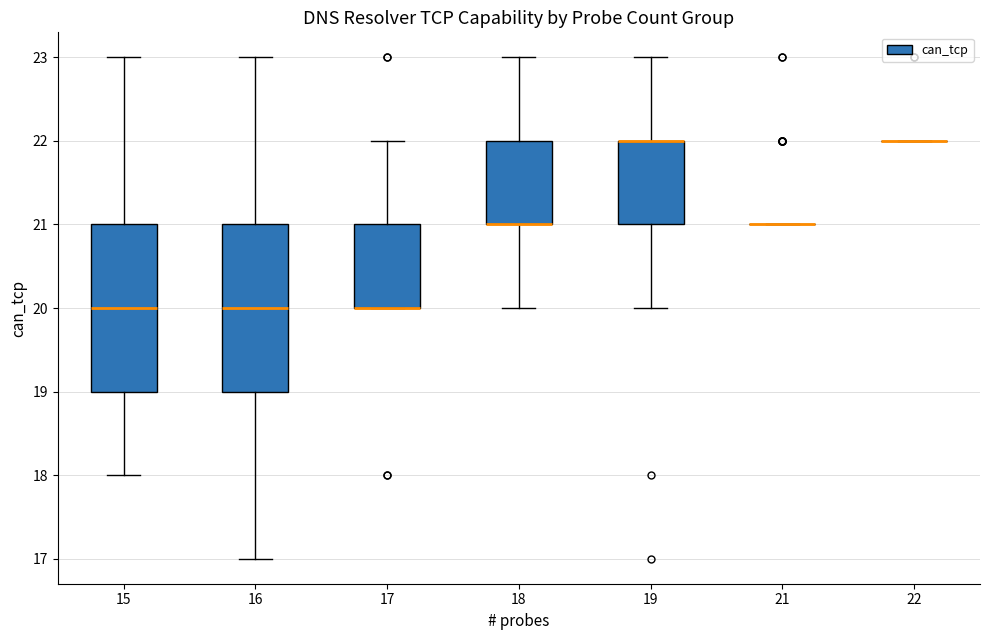

Reading left to right, transcribe this box plot: for each box, give where its median line is, the range the box spans, and where its two whiskers end, as read against the y-axis. The values are not printed on the chart, so give them approximately, as read against the axis.

15: median 20, box 19 to 21, whiskers 18 to 23
16: median 20, box 19 to 21, whiskers 17 to 23
17: median 20 (drawn on the box's lower edge), box 20 to 21, whiskers 20 to 22
18: median 21 (drawn on the box's lower edge), box 21 to 22, whiskers 20 to 23
19: median 22 (drawn on the box's upper edge), box 21 to 22, whiskers 20 to 23
21: box collapsed to a line at 21, whiskers 21 to 21
22: box collapsed to a line at 22, whiskers 22 to 22